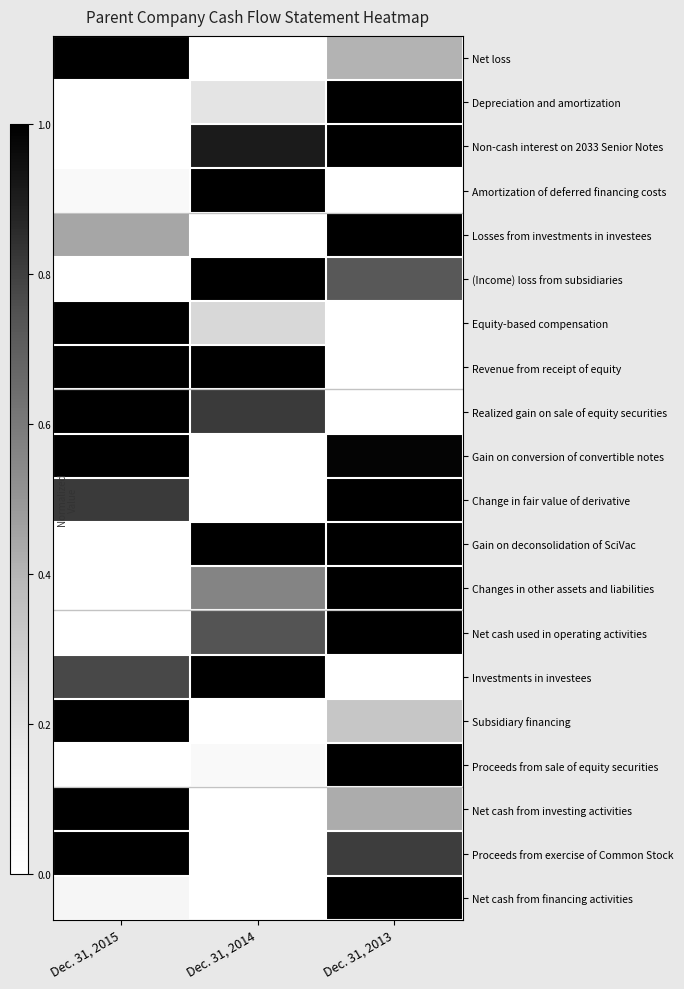

Reading left to right, extract all data points from this chart.

Net loss: Dec. 31, 2015=1.0	Dec. 31, 2014=0.0	Dec. 31, 2013=0.4
Depreciation and amortization: Dec. 31, 2015=0.0	Dec. 31, 2014=0.2	Dec. 31, 2013=1.0
Non-cash interest on 2033 Senior Notes: Dec. 31, 2015=0.0	Dec. 31, 2014=0.9	Dec. 31, 2013=1.0
Amortization of deferred financing costs: Dec. 31, 2015=0.1	Dec. 31, 2014=1.0	Dec. 31, 2013=0.0
Losses from investments in investees: Dec. 31, 2015=0.4	Dec. 31, 2014=0.0	Dec. 31, 2013=1.0
(Income) loss from subsidiaries: Dec. 31, 2015=0.0	Dec. 31, 2014=1.0	Dec. 31, 2013=0.7
Equity-based compensation: Dec. 31, 2015=1.0	Dec. 31, 2014=0.3	Dec. 31, 2013=0.0
Revenue from receipt of equity: Dec. 31, 2015=1.0	Dec. 31, 2014=1.0	Dec. 31, 2013=0.0
Realized gain on sale of equity securities: Dec. 31, 2015=1.0	Dec. 31, 2014=0.8	Dec. 31, 2013=0.0
Gain on conversion of convertible notes: Dec. 31, 2015=1.0	Dec. 31, 2014=0.0	Dec. 31, 2013=1.0
Change in fair value of derivative: Dec. 31, 2015=0.8	Dec. 31, 2014=0.0	Dec. 31, 2013=1.0
Gain on deconsolidation of SciVac: Dec. 31, 2015=0.0	Dec. 31, 2014=1.0	Dec. 31, 2013=1.0
Changes in other assets and liabilities: Dec. 31, 2015=0.0	Dec. 31, 2014=0.6	Dec. 31, 2013=1.0
Net cash used in operating activities: Dec. 31, 2015=0.0	Dec. 31, 2014=0.7	Dec. 31, 2013=1.0
Investments in investees: Dec. 31, 2015=0.8	Dec. 31, 2014=1.0	Dec. 31, 2013=0.0
Subsidiary financing: Dec. 31, 2015=1.0	Dec. 31, 2014=0.0	Dec. 31, 2013=0.3
Proceeds from sale of equity securities: Dec. 31, 2015=0.0	Dec. 31, 2014=0.0	Dec. 31, 2013=1.0
Net cash from investing activities: Dec. 31, 2015=1.0	Dec. 31, 2014=0.0	Dec. 31, 2013=0.4
Proceeds from exercise of Common Stock: Dec. 31, 2015=1.0	Dec. 31, 2014=0.0	Dec. 31, 2013=0.8
Net cash from financing activities: Dec. 31, 2015=0.1	Dec. 31, 2014=0.0	Dec. 31, 2013=1.0